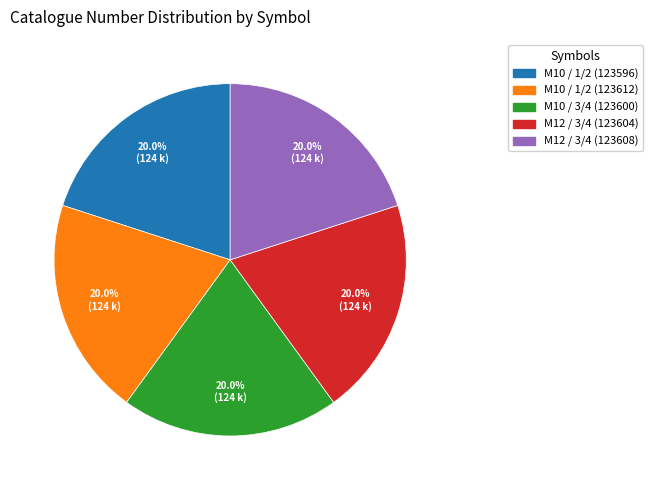

How many slices are in this pie chart?

5